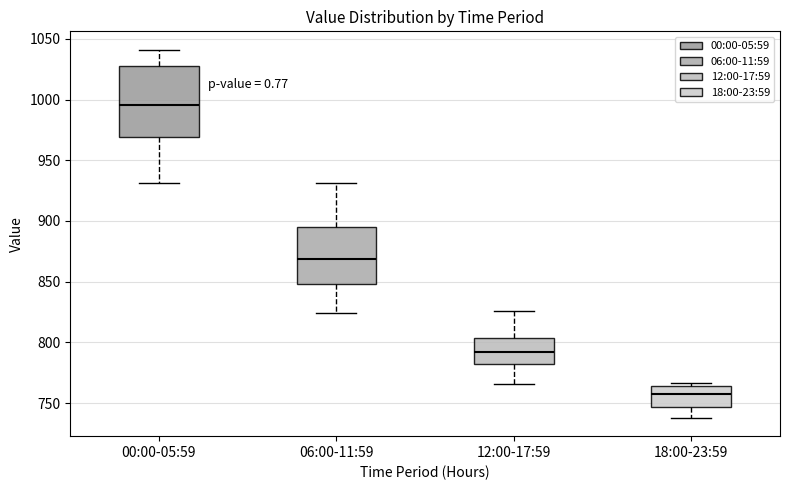

Comparing the boxes themselves (not the whiskers), which one is the tallest?

00:00-05:59